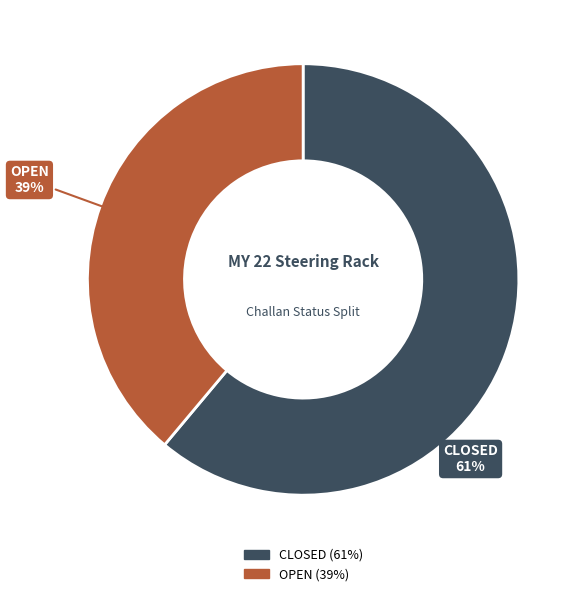

To the nearest percent, what portion does CLOSED represent?

61%